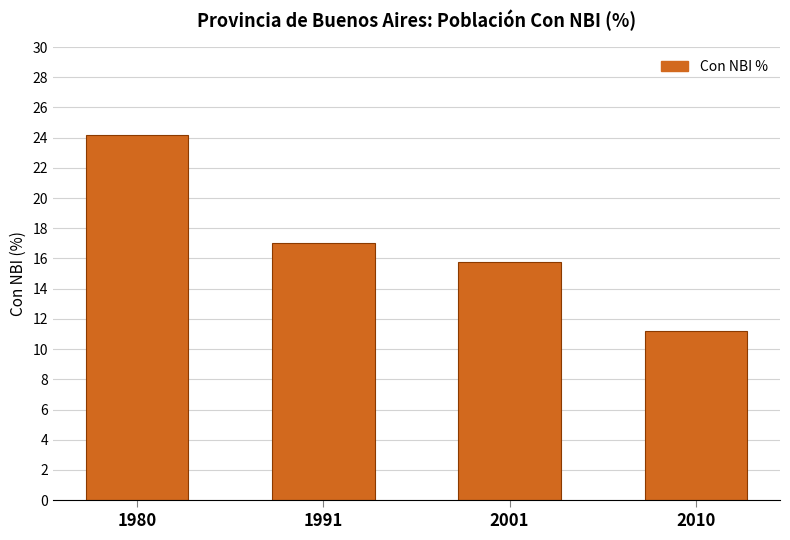

List the labels in order of value, largest first.

1980, 1991, 2001, 2010